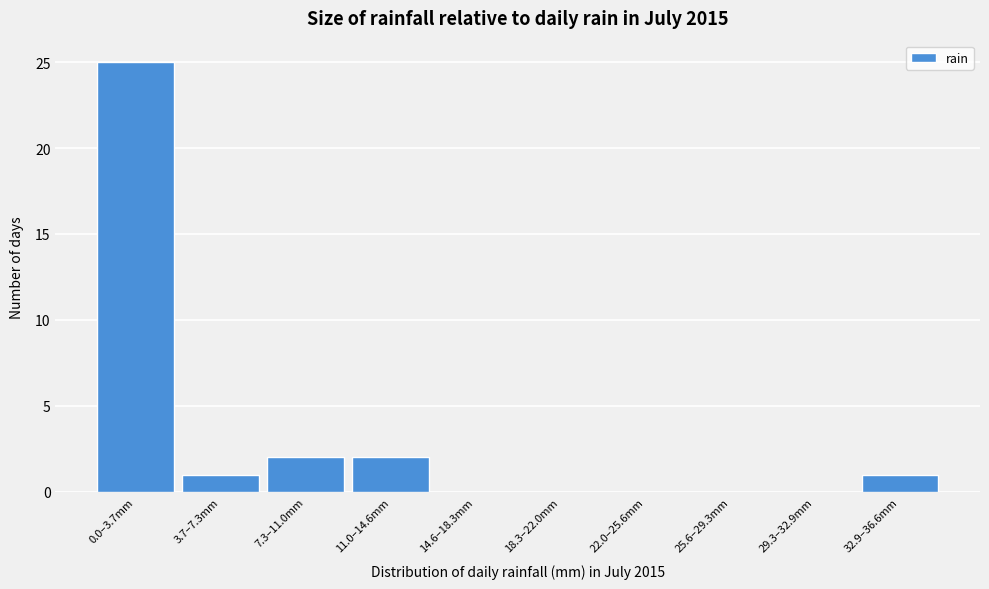

Reading left to right, what are all the values shown in this chart?

0.0–3.7mm=25	3.7–7.3mm=1	7.3–11.0mm=2	11.0–14.6mm=2	14.6–18.3mm=0	18.3–22.0mm=0	22.0–25.6mm=0	25.6–29.3mm=0	29.3–32.9mm=0	32.9–36.6mm=1